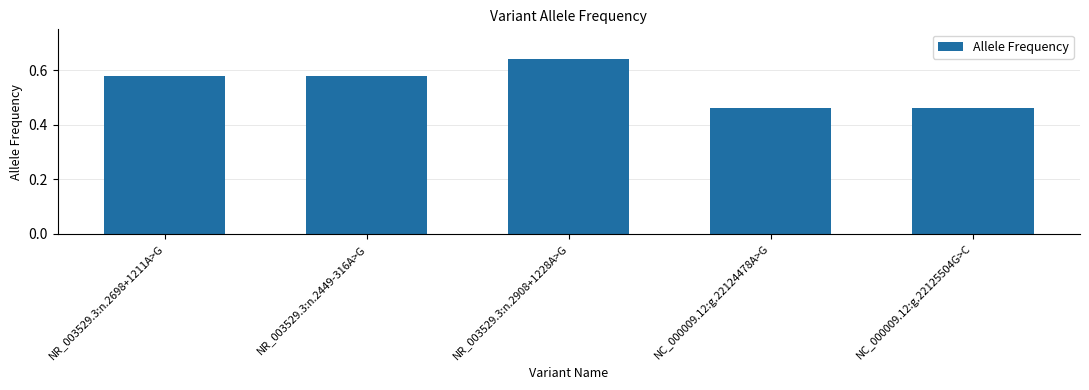

Does the chart contain stacked bars?

No